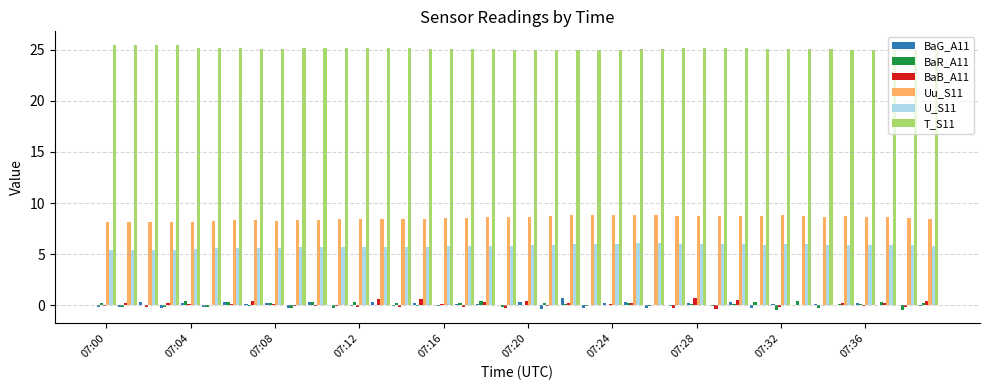

What is the maximum value shown in the chart?

25.5